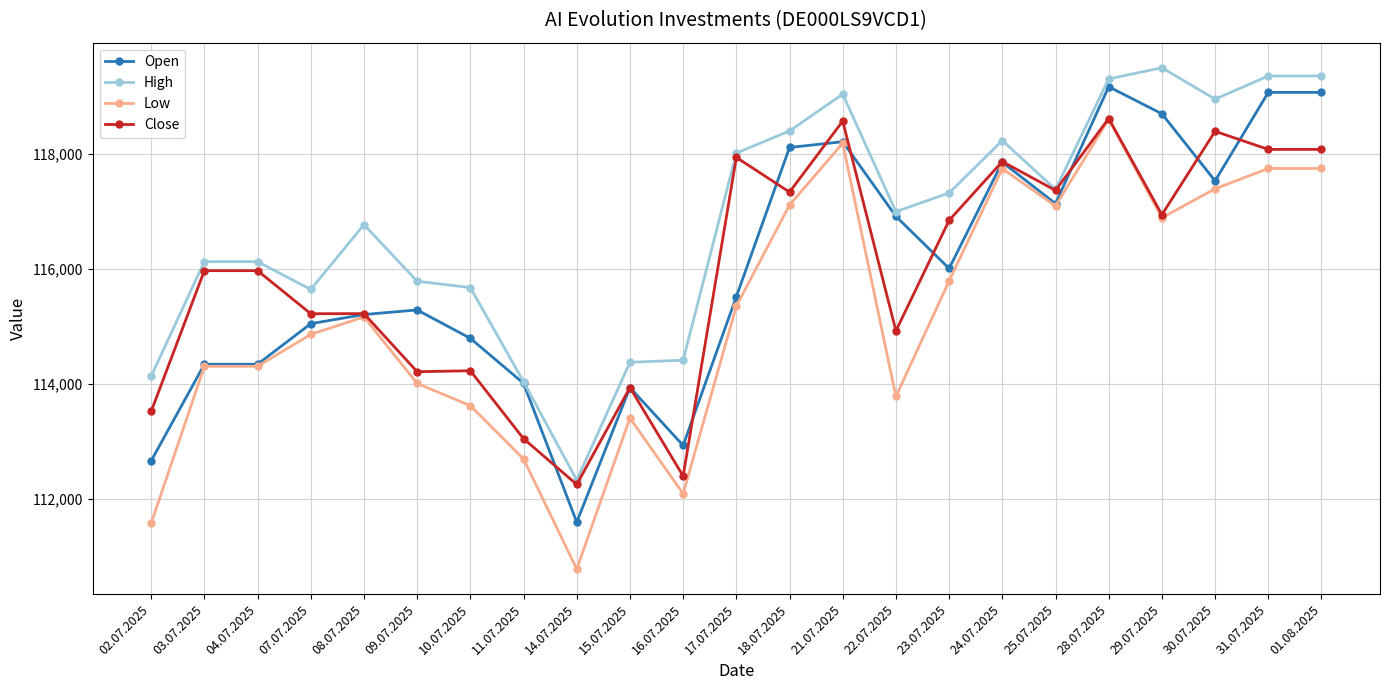

What is the total value across all series at 25.07.2025?

468980